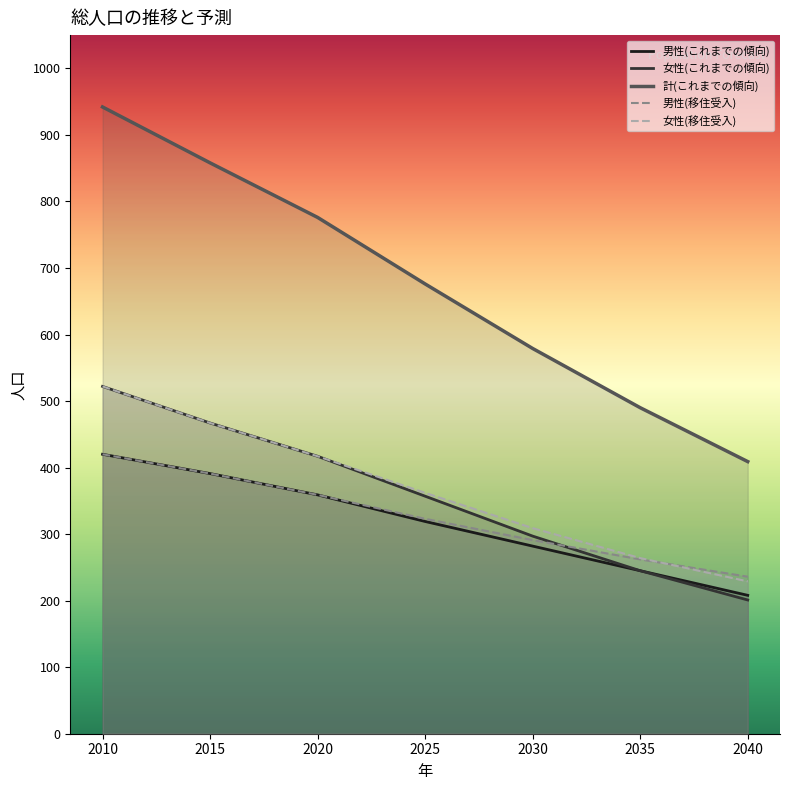

Reading left to right, extract all data points from this chart.

男性(これまでの傾向): 2010=420	2015=391	2020=359	2025=319	2030=282	2035=245	2040=208
女性(これまでの傾向): 2010=522	2015=467	2020=417	2025=357	2030=297	2035=245	2040=201
計(これまでの傾向): 2010=942	2015=858	2020=776	2025=676	2030=579	2035=490	2040=409
男性(移住受入): 2010=420	2015=391	2020=359	2025=323	2030=291	2035=262	2040=236
女性(移住受入): 2010=522	2015=467	2020=417	2025=362	2030=309	2035=264	2040=229